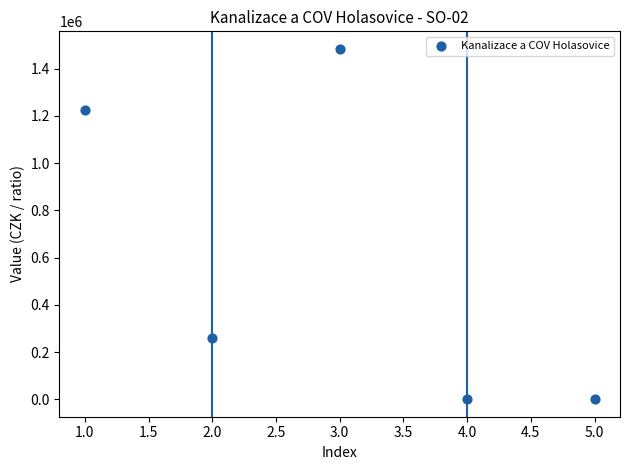

What is the average X value?

3.0